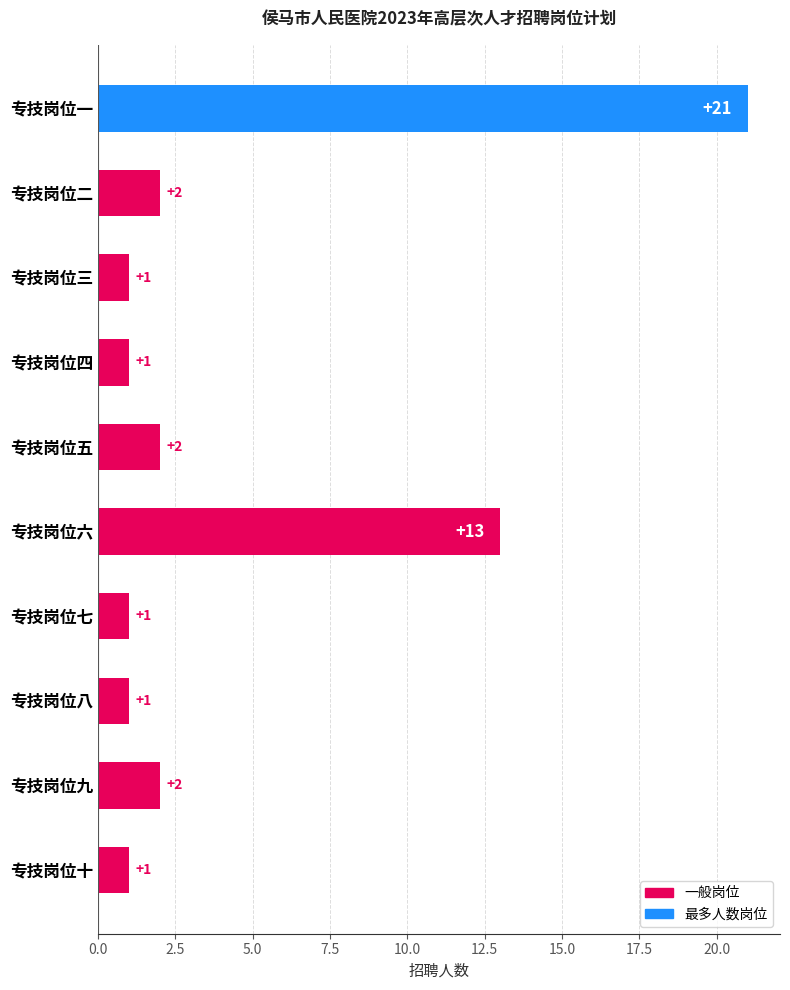

How many data points are less than 2?

5